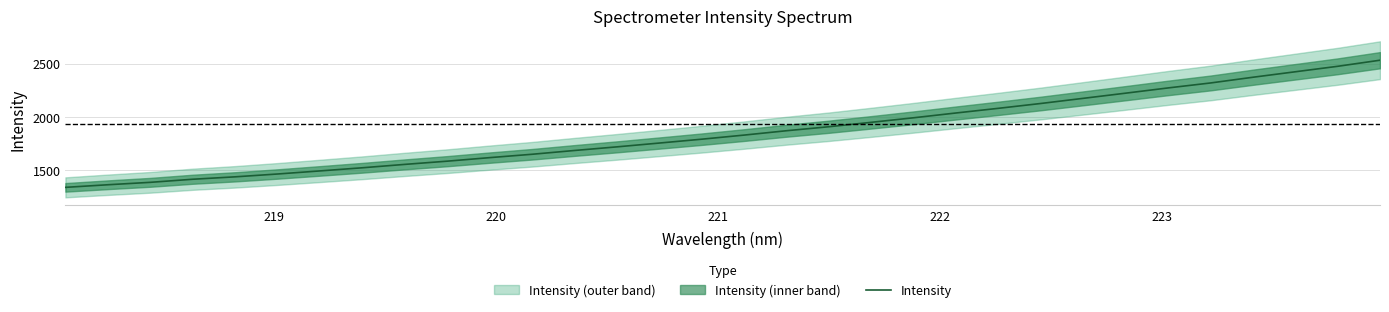

What is the minimum value shown in the chart?

1341.3